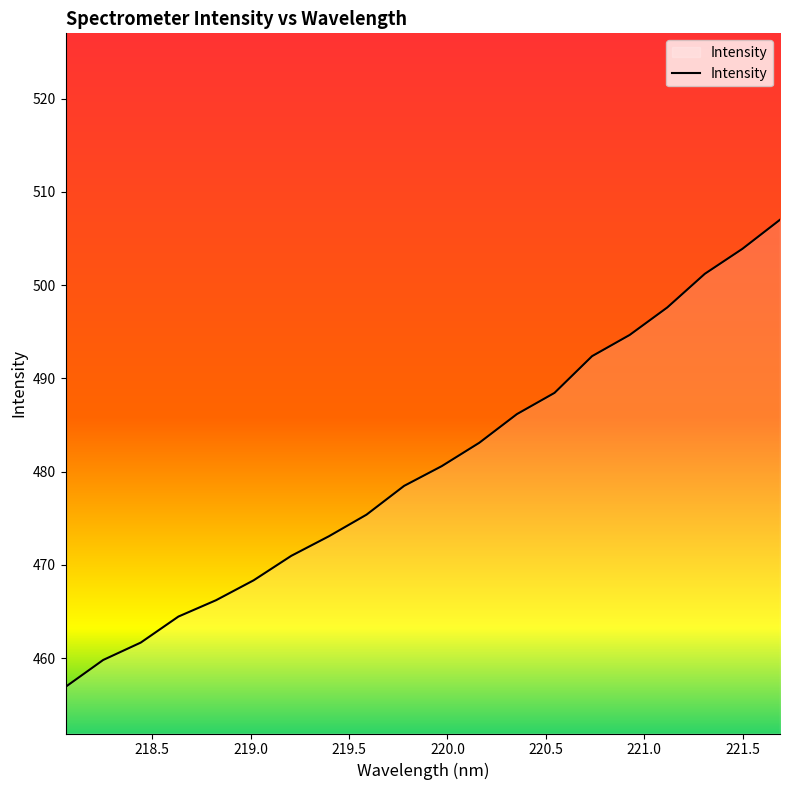

How many lines are shown in the chart?

1